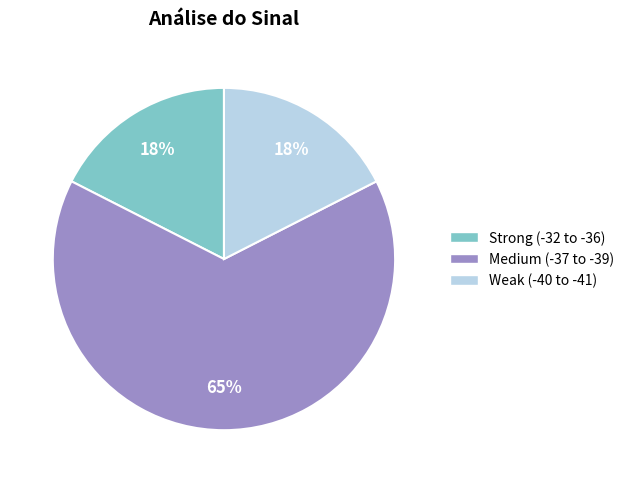

What percentage is the Medium (-37 to -39) slice, to the nearest percent?

65%